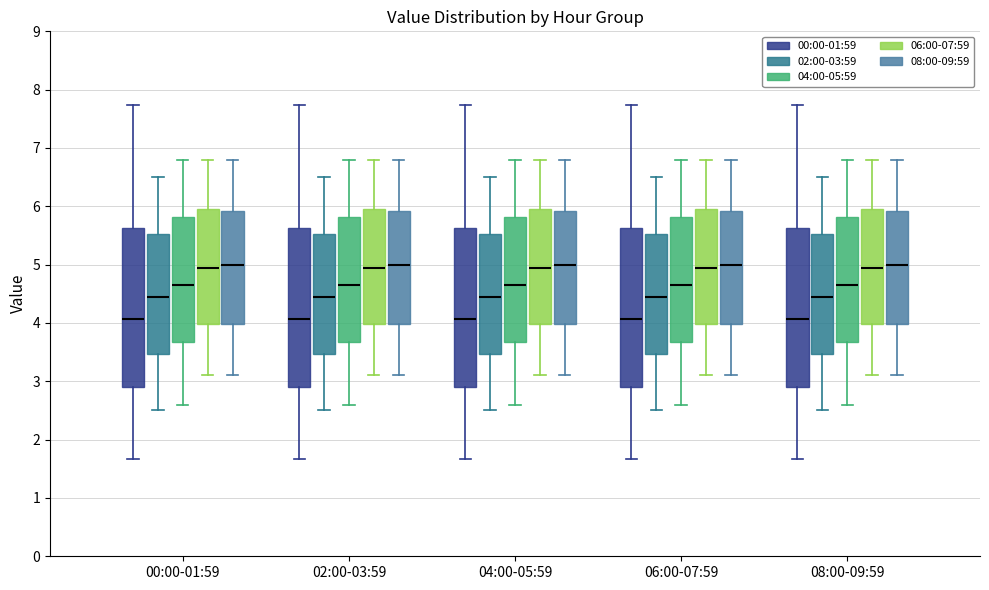

Reading left to right, read every box against the y-axis: the position of its median line, the range the box covers, and the ends of its whiskers. The values are not printed on the chart, so give them approximately, as read against the axis.

00:00-01:59 (00:00-01:59): median 4.1, box 2.9 to 5.6, whiskers 1.7 to 7.7
00:00-01:59 (02:00-03:59): median 4.5, box 3.5 to 5.5, whiskers 2.5 to 6.5
00:00-01:59 (04:00-05:59): median 4.7, box 3.7 to 5.8, whiskers 2.6 to 6.8
00:00-01:59 (06:00-07:59): median 5.0, box 4.0 to 6.0, whiskers 3.1 to 6.8
00:00-01:59 (08:00-09:59): median 5.0, box 4.0 to 5.9, whiskers 3.1 to 6.8
02:00-03:59 (00:00-01:59): median 4.1, box 2.9 to 5.6, whiskers 1.7 to 7.7
02:00-03:59 (02:00-03:59): median 4.5, box 3.5 to 5.5, whiskers 2.5 to 6.5
02:00-03:59 (04:00-05:59): median 4.7, box 3.7 to 5.8, whiskers 2.6 to 6.8
02:00-03:59 (06:00-07:59): median 5.0, box 4.0 to 6.0, whiskers 3.1 to 6.8
02:00-03:59 (08:00-09:59): median 5.0, box 4.0 to 5.9, whiskers 3.1 to 6.8
04:00-05:59 (00:00-01:59): median 4.1, box 2.9 to 5.6, whiskers 1.7 to 7.7
04:00-05:59 (02:00-03:59): median 4.5, box 3.5 to 5.5, whiskers 2.5 to 6.5
04:00-05:59 (04:00-05:59): median 4.7, box 3.7 to 5.8, whiskers 2.6 to 6.8
04:00-05:59 (06:00-07:59): median 5.0, box 4.0 to 6.0, whiskers 3.1 to 6.8
04:00-05:59 (08:00-09:59): median 5.0, box 4.0 to 5.9, whiskers 3.1 to 6.8
06:00-07:59 (00:00-01:59): median 4.1, box 2.9 to 5.6, whiskers 1.7 to 7.7
06:00-07:59 (02:00-03:59): median 4.5, box 3.5 to 5.5, whiskers 2.5 to 6.5
06:00-07:59 (04:00-05:59): median 4.7, box 3.7 to 5.8, whiskers 2.6 to 6.8
06:00-07:59 (06:00-07:59): median 5.0, box 4.0 to 6.0, whiskers 3.1 to 6.8
06:00-07:59 (08:00-09:59): median 5.0, box 4.0 to 5.9, whiskers 3.1 to 6.8
08:00-09:59 (00:00-01:59): median 4.1, box 2.9 to 5.6, whiskers 1.7 to 7.7
08:00-09:59 (02:00-03:59): median 4.5, box 3.5 to 5.5, whiskers 2.5 to 6.5
08:00-09:59 (04:00-05:59): median 4.7, box 3.7 to 5.8, whiskers 2.6 to 6.8
08:00-09:59 (06:00-07:59): median 5.0, box 4.0 to 6.0, whiskers 3.1 to 6.8
08:00-09:59 (08:00-09:59): median 5.0, box 4.0 to 5.9, whiskers 3.1 to 6.8